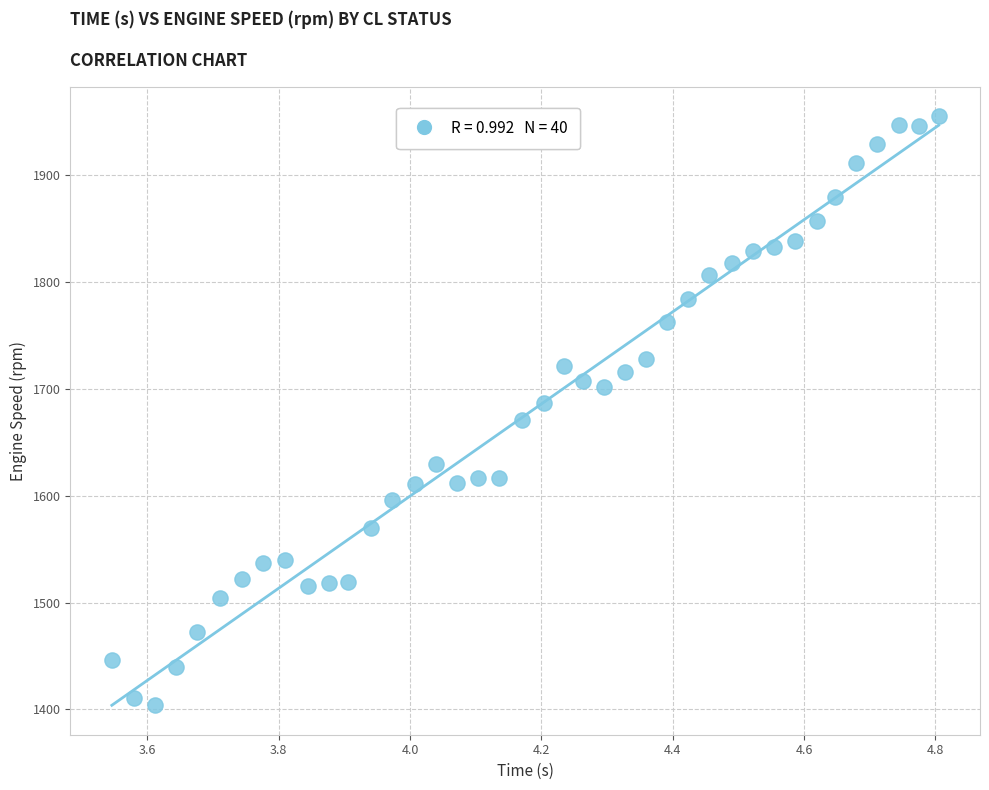

What is the range of Y values (max minus min)?

551